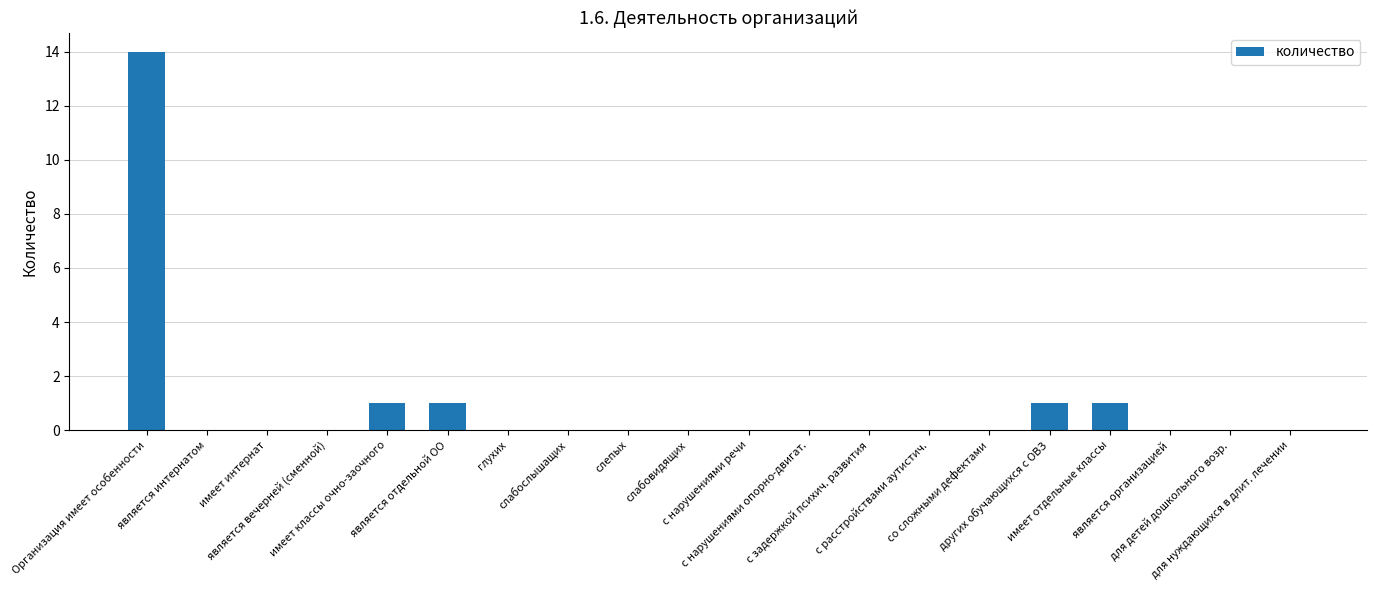

What is the sum of all values?

18